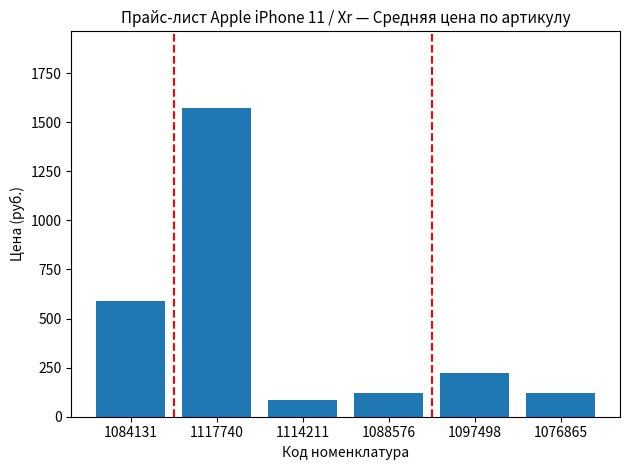

Is it true that the value at 1117740 is 2624?

False